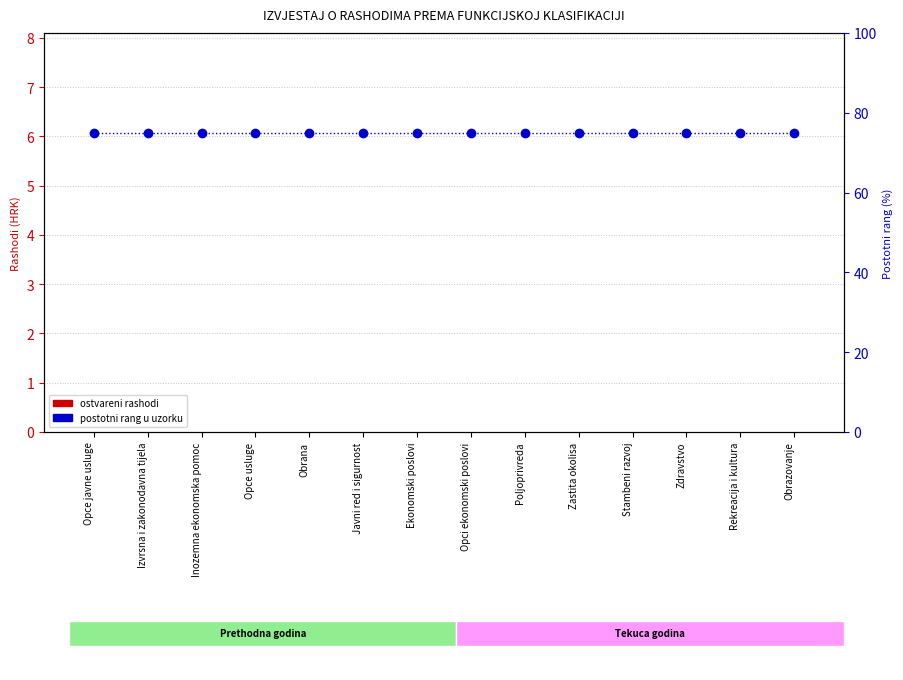

Is it true that Rashodi (ostvareno) equals 0 at Poljoprivreda?

True